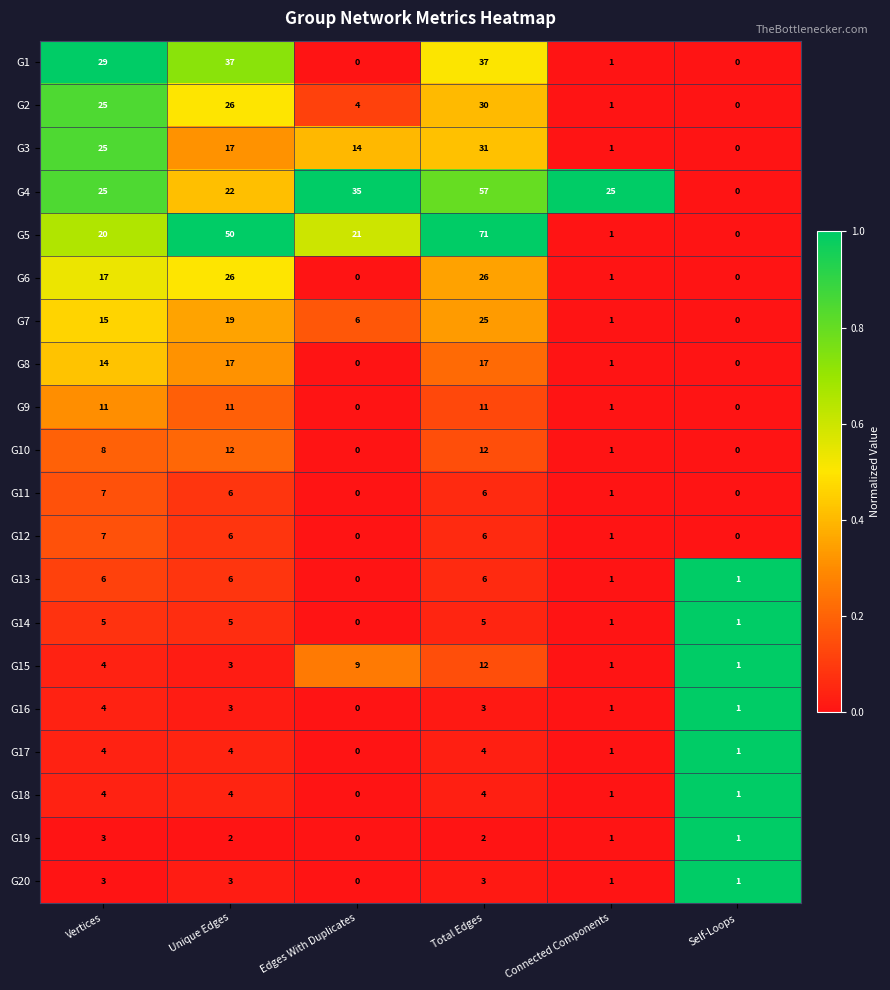

Between Edges With Duplicates and Connected Components, which series saw the biggest shift?

G5